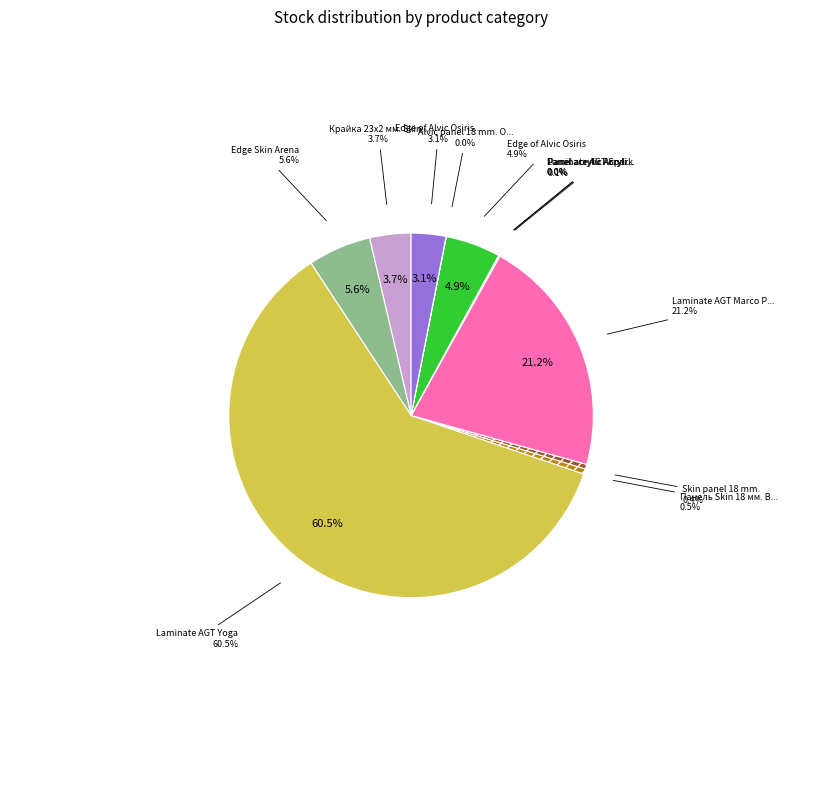

What is the smallest slice in the pie chart?

Laminate AGT Spark